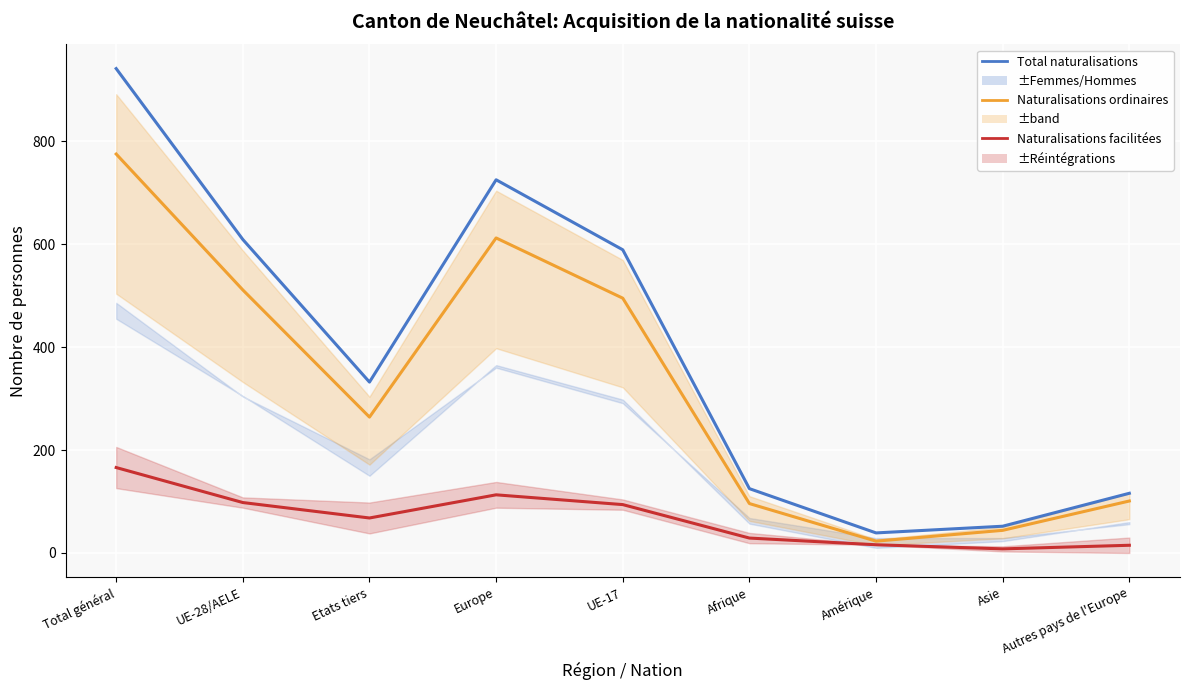

Read the Total naturalisations value at Asie, to the nearest 50.

50